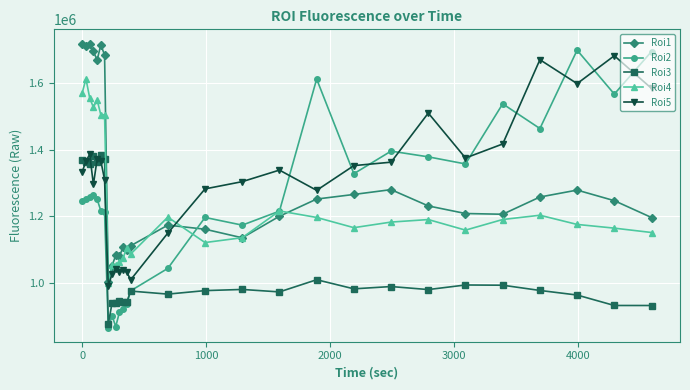

True or false: Roi2 has more than 1 interior local peaks.

True